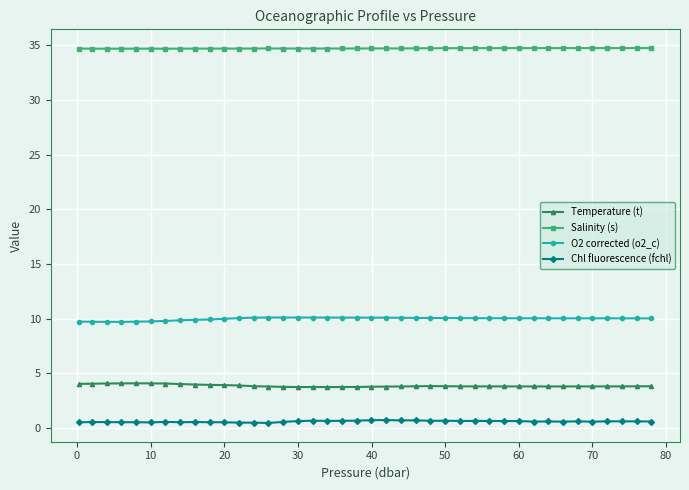

True or false: O2 corrected (o2_c) has more than 2 interior local peaks.

True